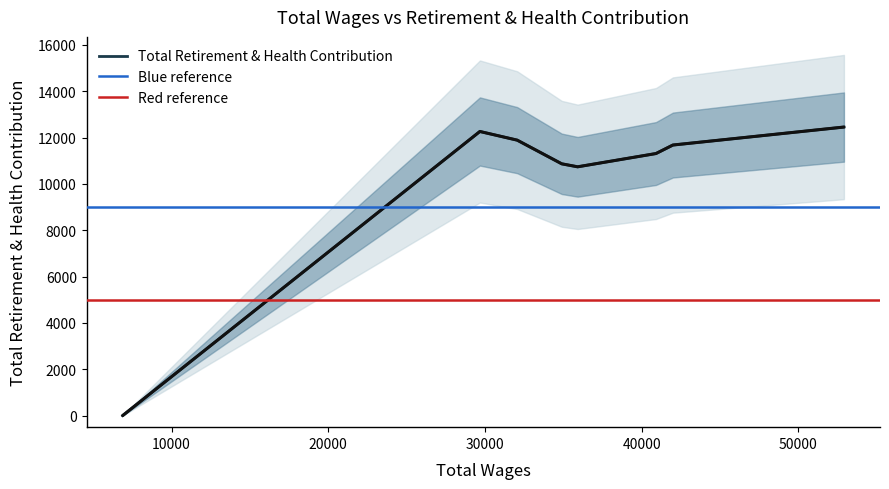

How many points are higher than both their immediate neighbors (excluding endpoints)?

1